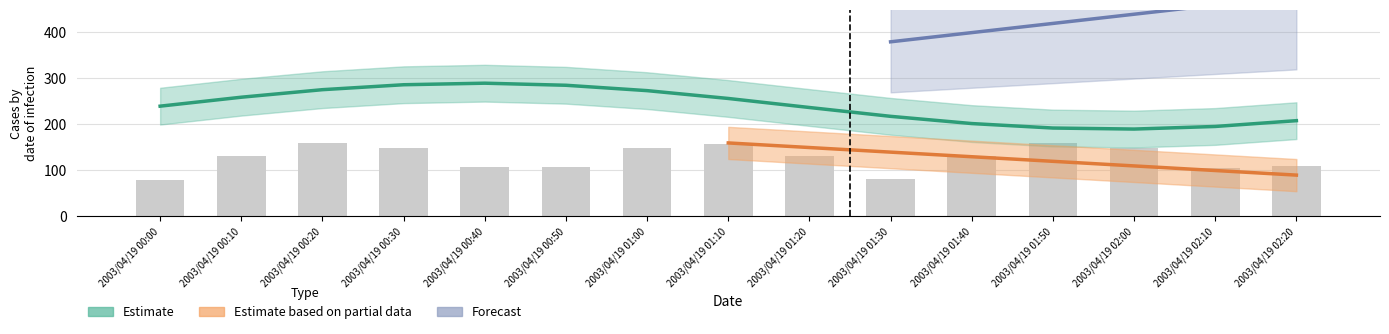

Count the number of values greater than 131.

8